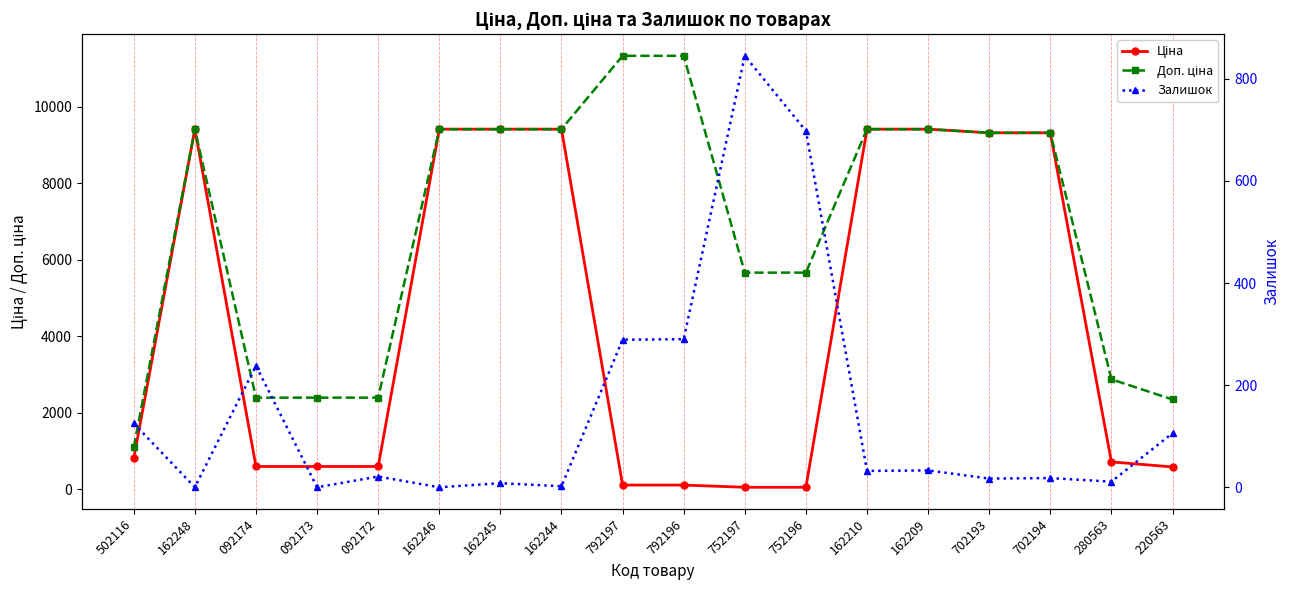

What value does the Залишок series have at 092174?

238.0